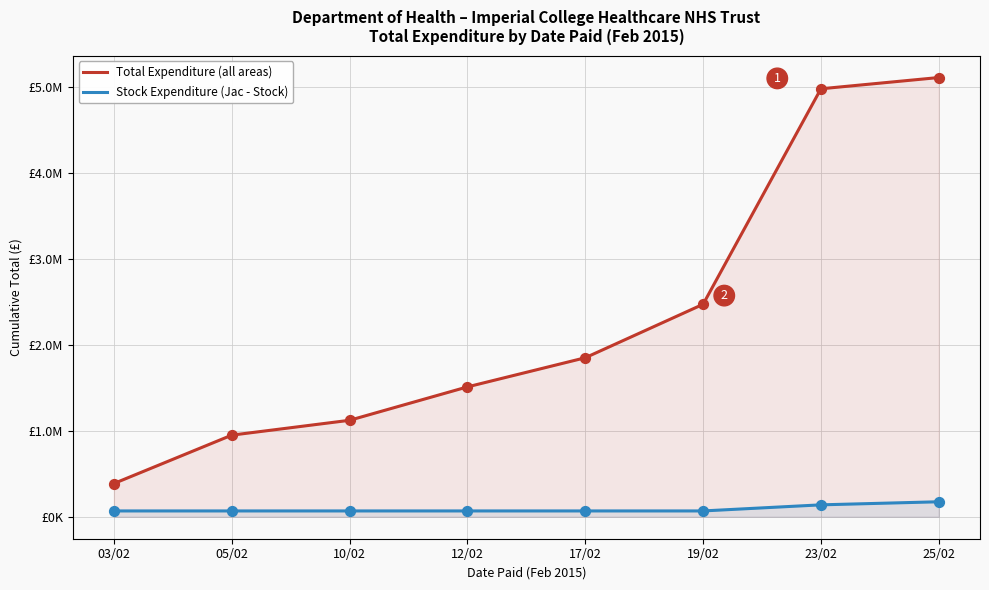

At which category is the sum across all series the highest?

25/02